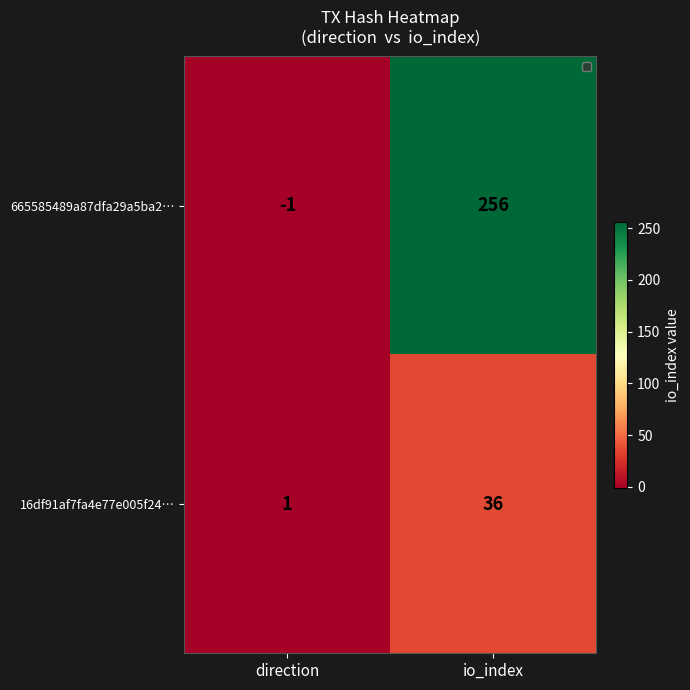

Which series changed the most between direction and io_index?

665585489a87dfa29a5ba2…